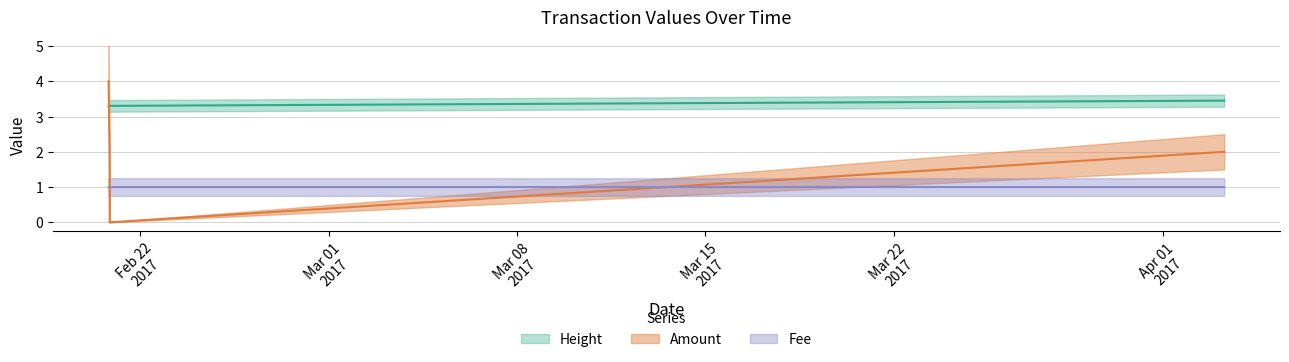

Which series has the largest range (max minus min)?

Amount